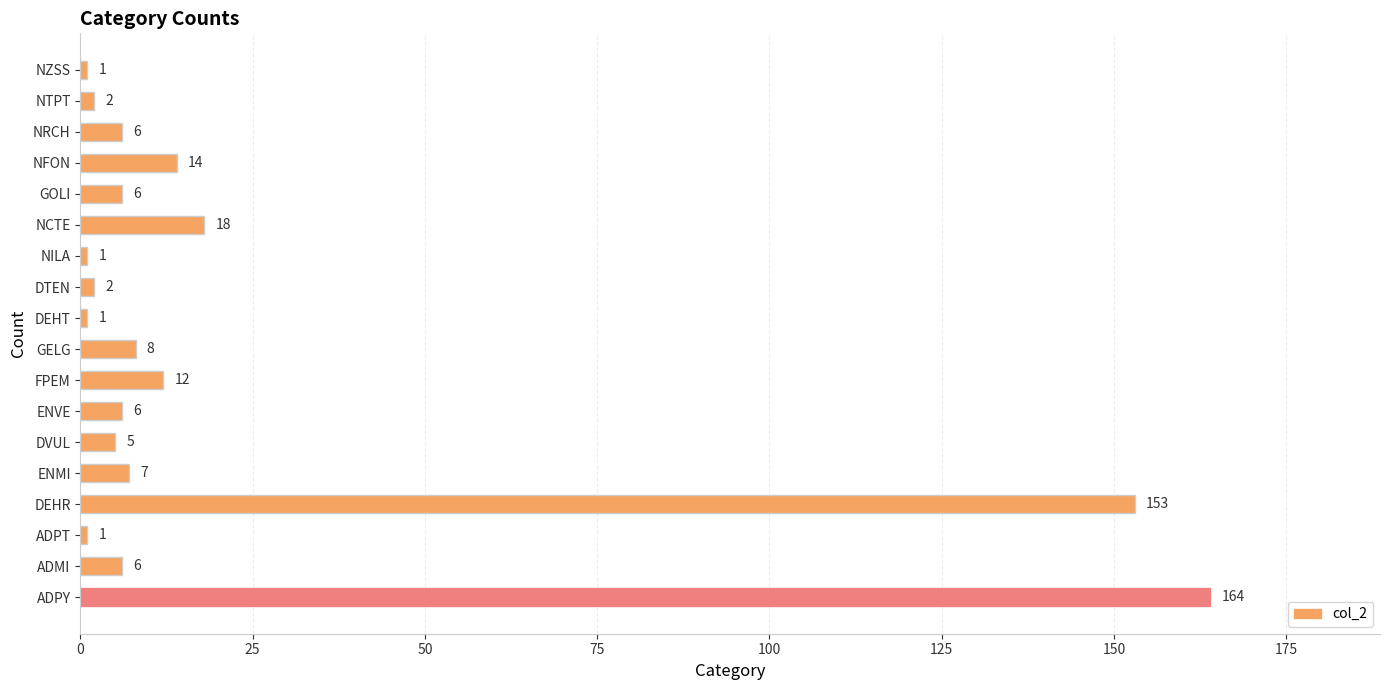

Between ENVE and DEHR, which is larger?

DEHR